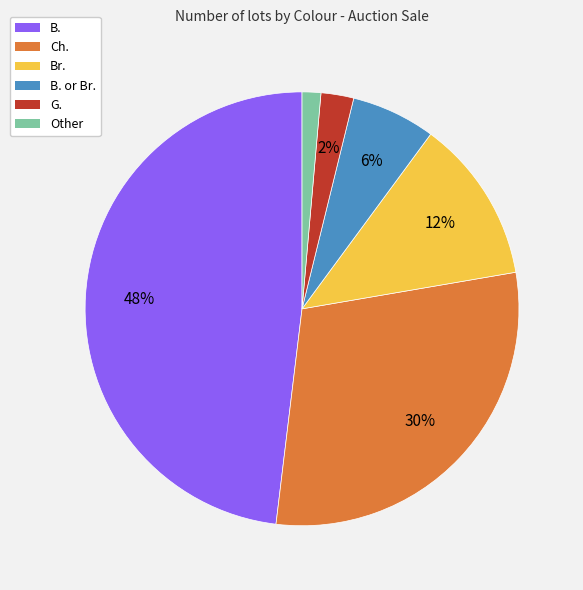

Which slice is the largest?

B.